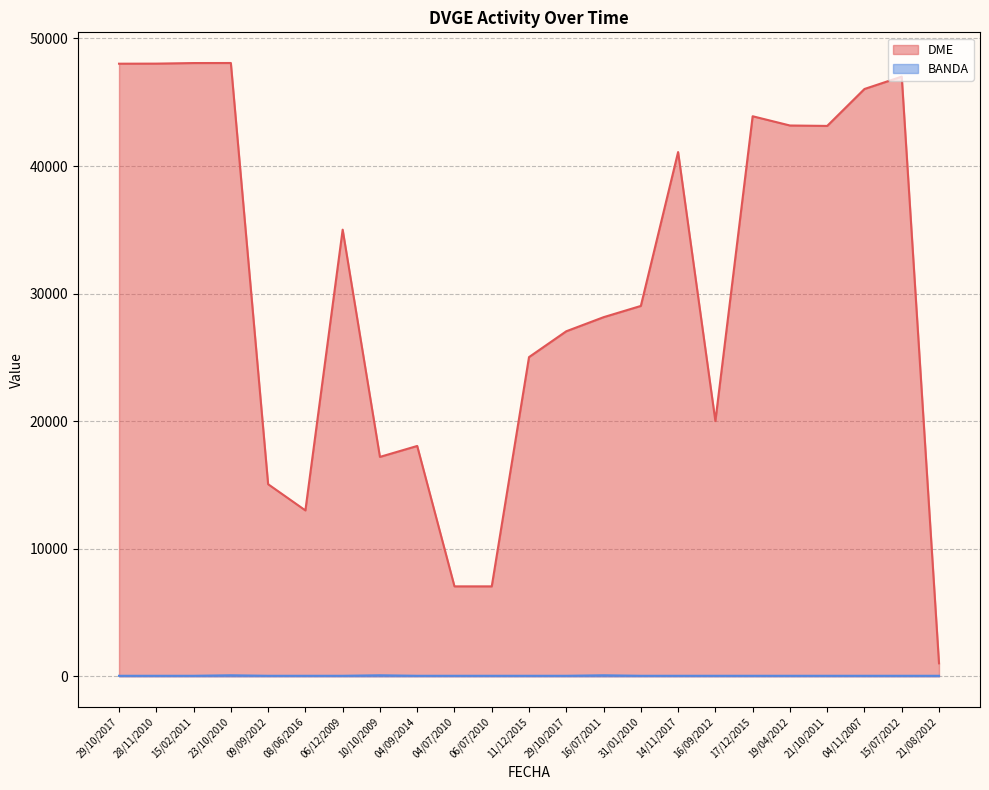

Reading right to left, transcribe all the data shown in this chart.

DME: 1018	47008	46038	43143	43176	43901	20009	41095	29032	28150	27047	25021	7050	7050	18056	17199	35010	13005	15058	48075	48071	48026	48020
BANDA: 40	40	40	40	40	40	40	40	40	80	40	40	40	40	40	80	40	40	40	80	40	40	40